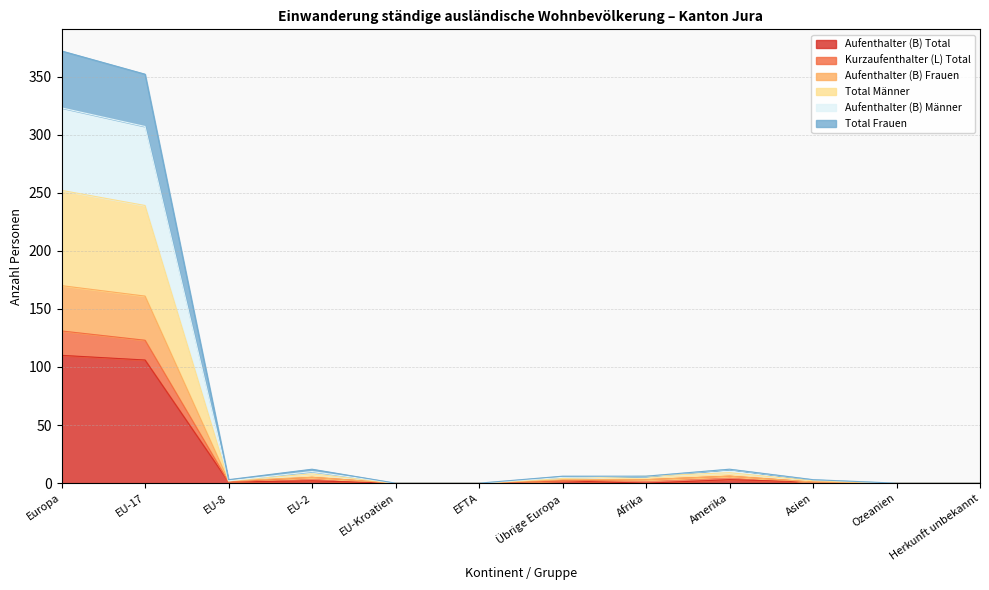

True or false: Aufenthalter (B) Total has a value of 0 at Afrika.

True